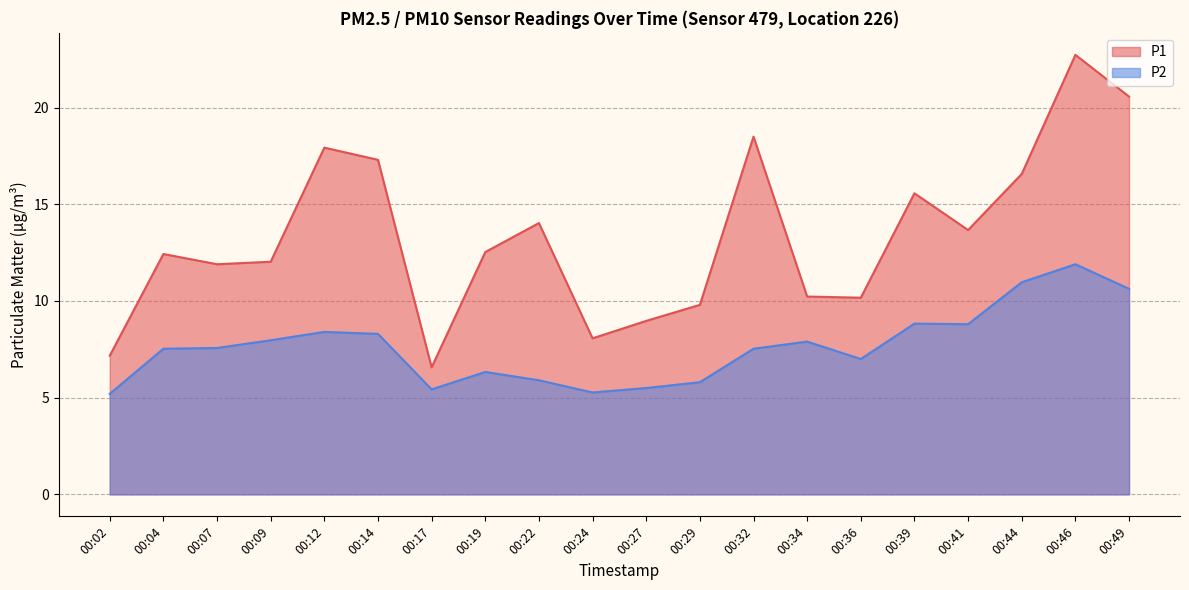

Is it true that P2 equals 10.2 at 00:29?

False